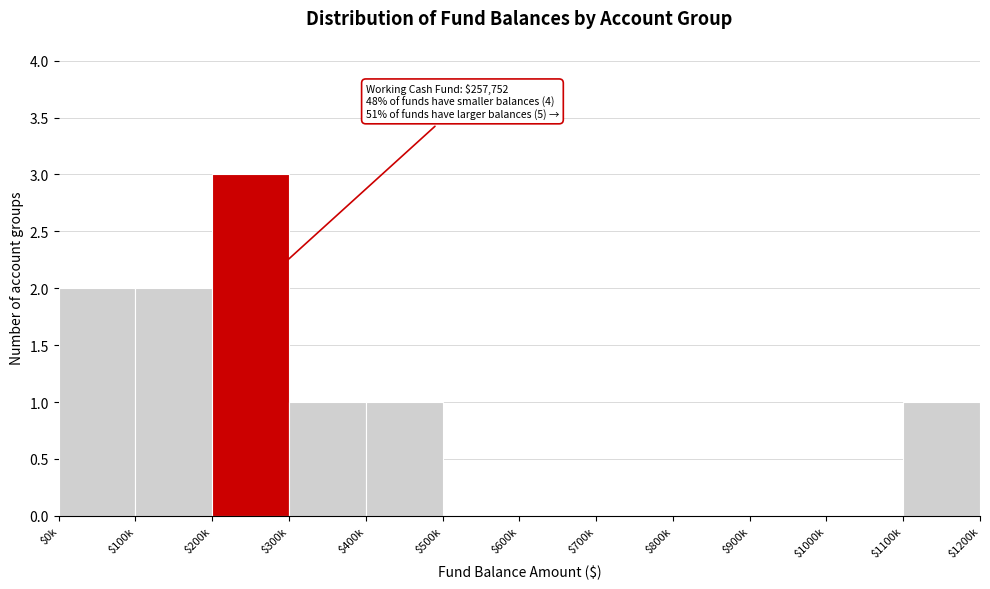

What value does the data have at $200k?

3